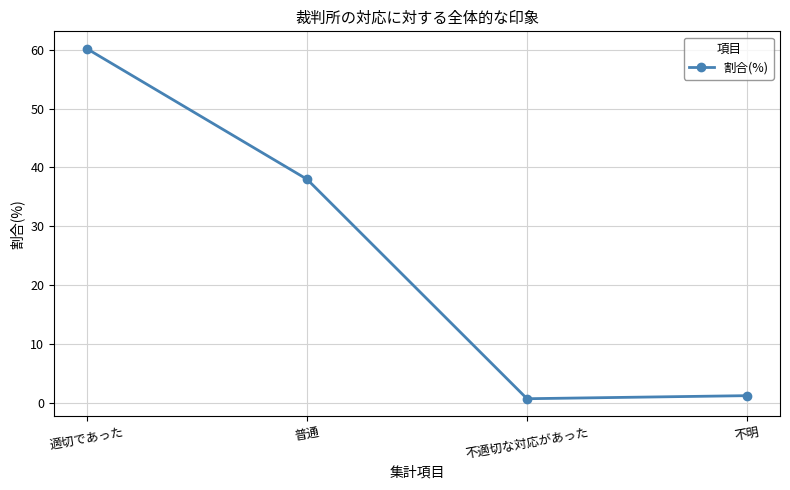

Does the chart have visible grid lines?

Yes